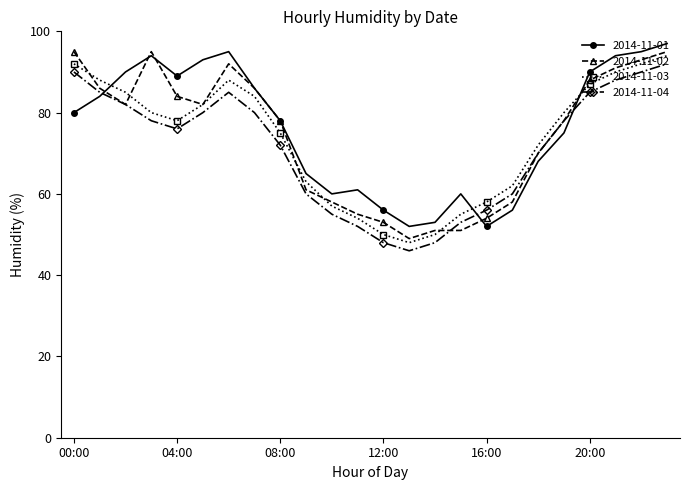

What is the lowest value of the 2014-11-04 series?

46